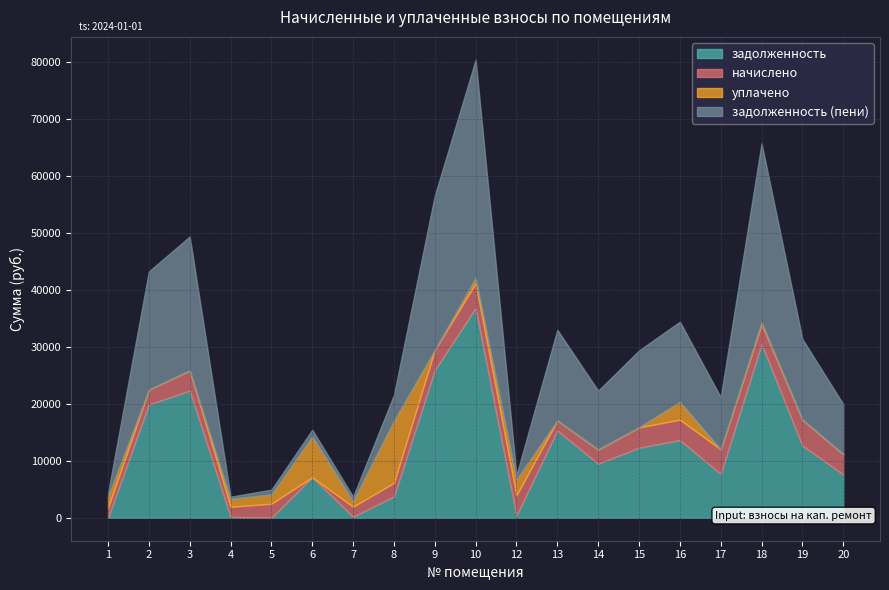

What is the maximum value shown in the chart?

38300.9